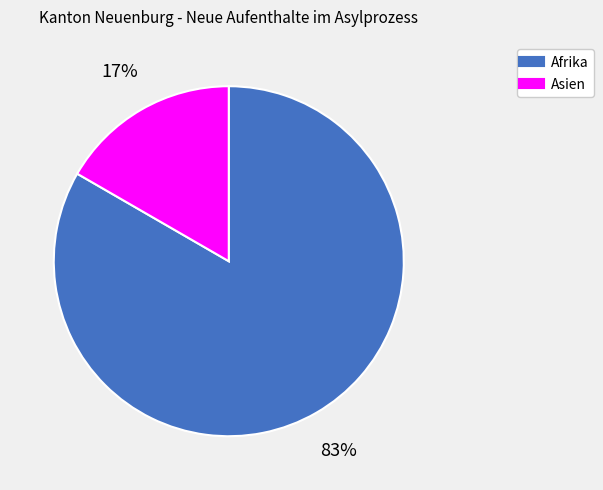

To the nearest percent, what is the average slice percentage?

50%